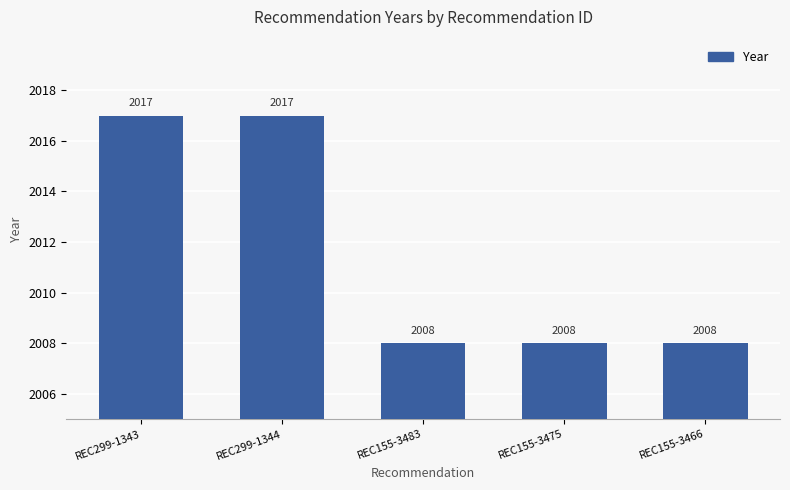

What value does the data have at REC155-3483?

2008